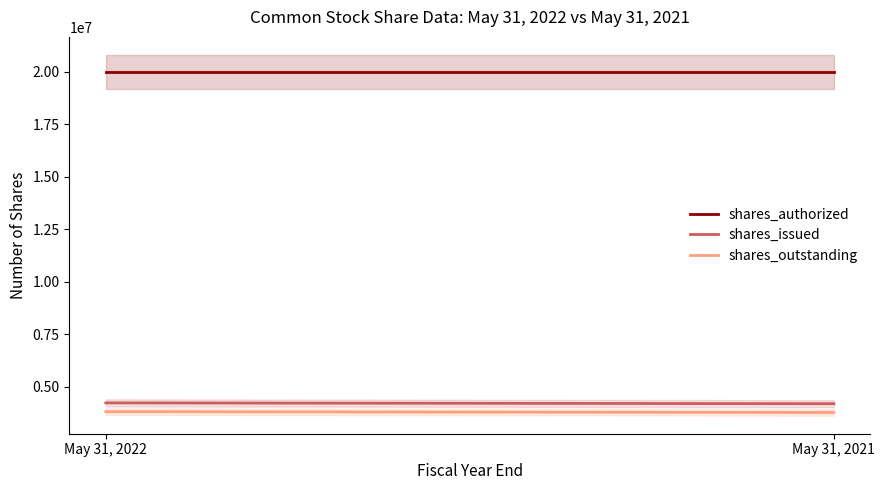

At which label is shares_outstanding closest to 3806113?

May 31, 2022